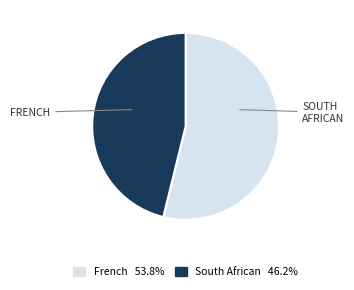

Which category accounts for the majority?

French